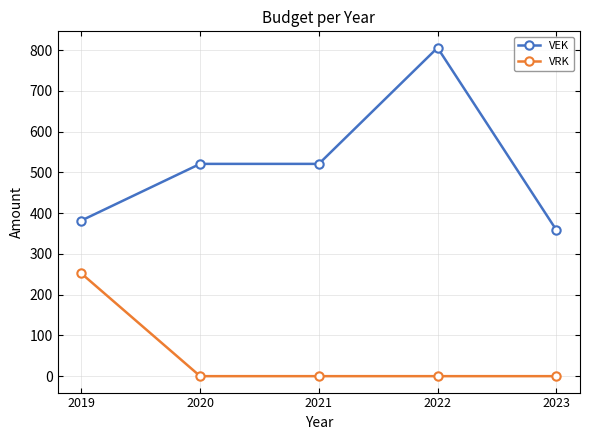

At which category is the sum across all series the highest?

2022